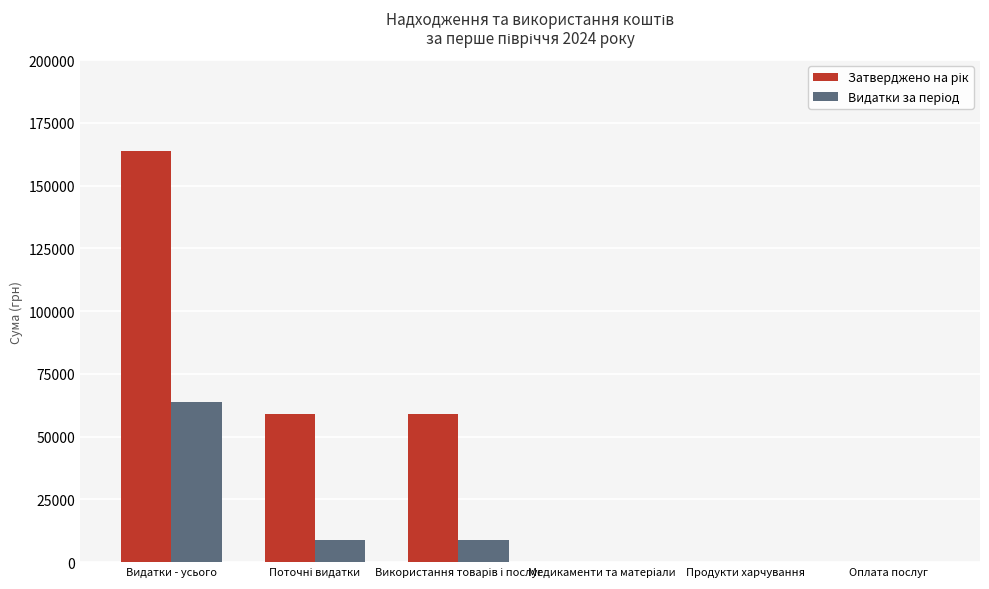

How many categories are shown in the chart?

6